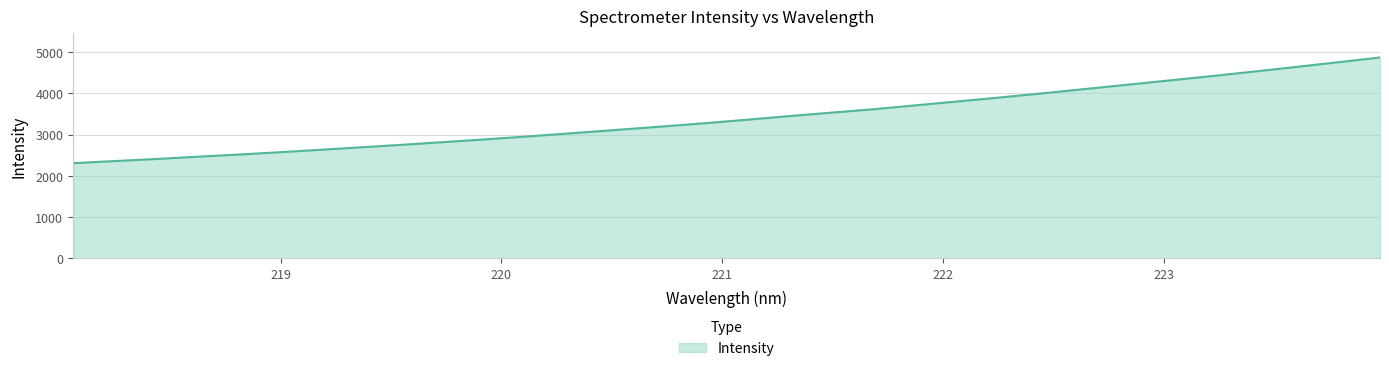

What is the smallest value displayed?

2307.8